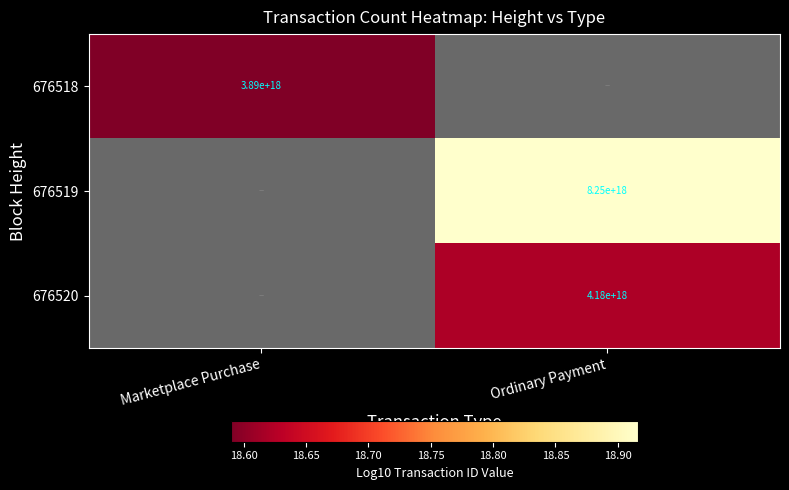

Is the value of 676518 at Marketplace Purchase greater than the value of 676520 at Ordinary Payment?

No